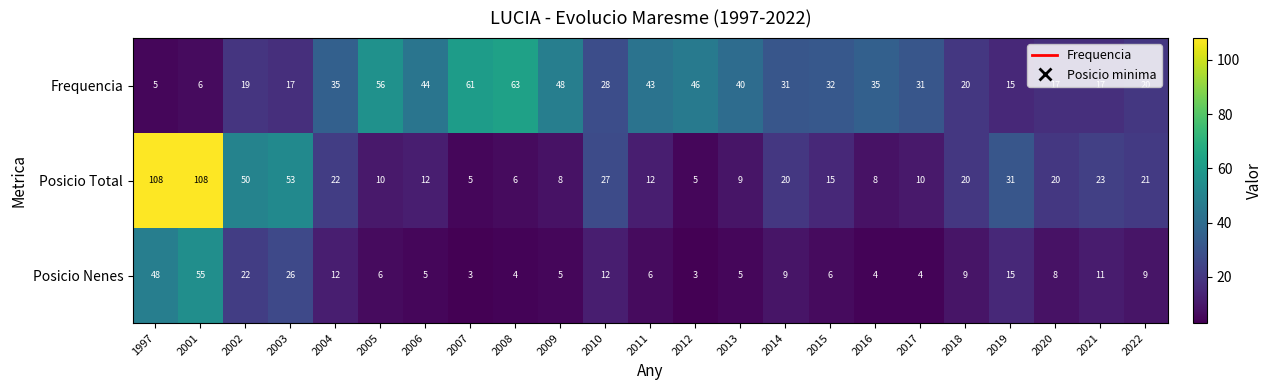

What is the greatest value displayed?

108